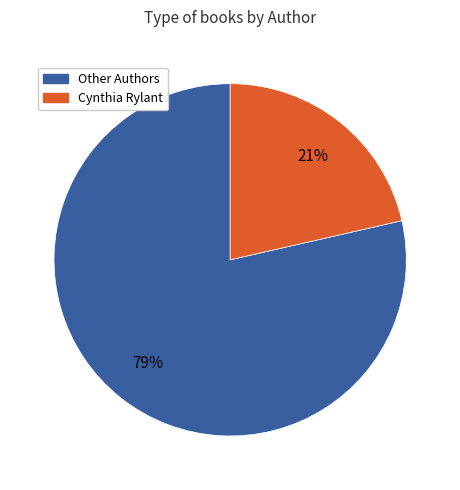

Is there a majority slice in this chart?

Yes